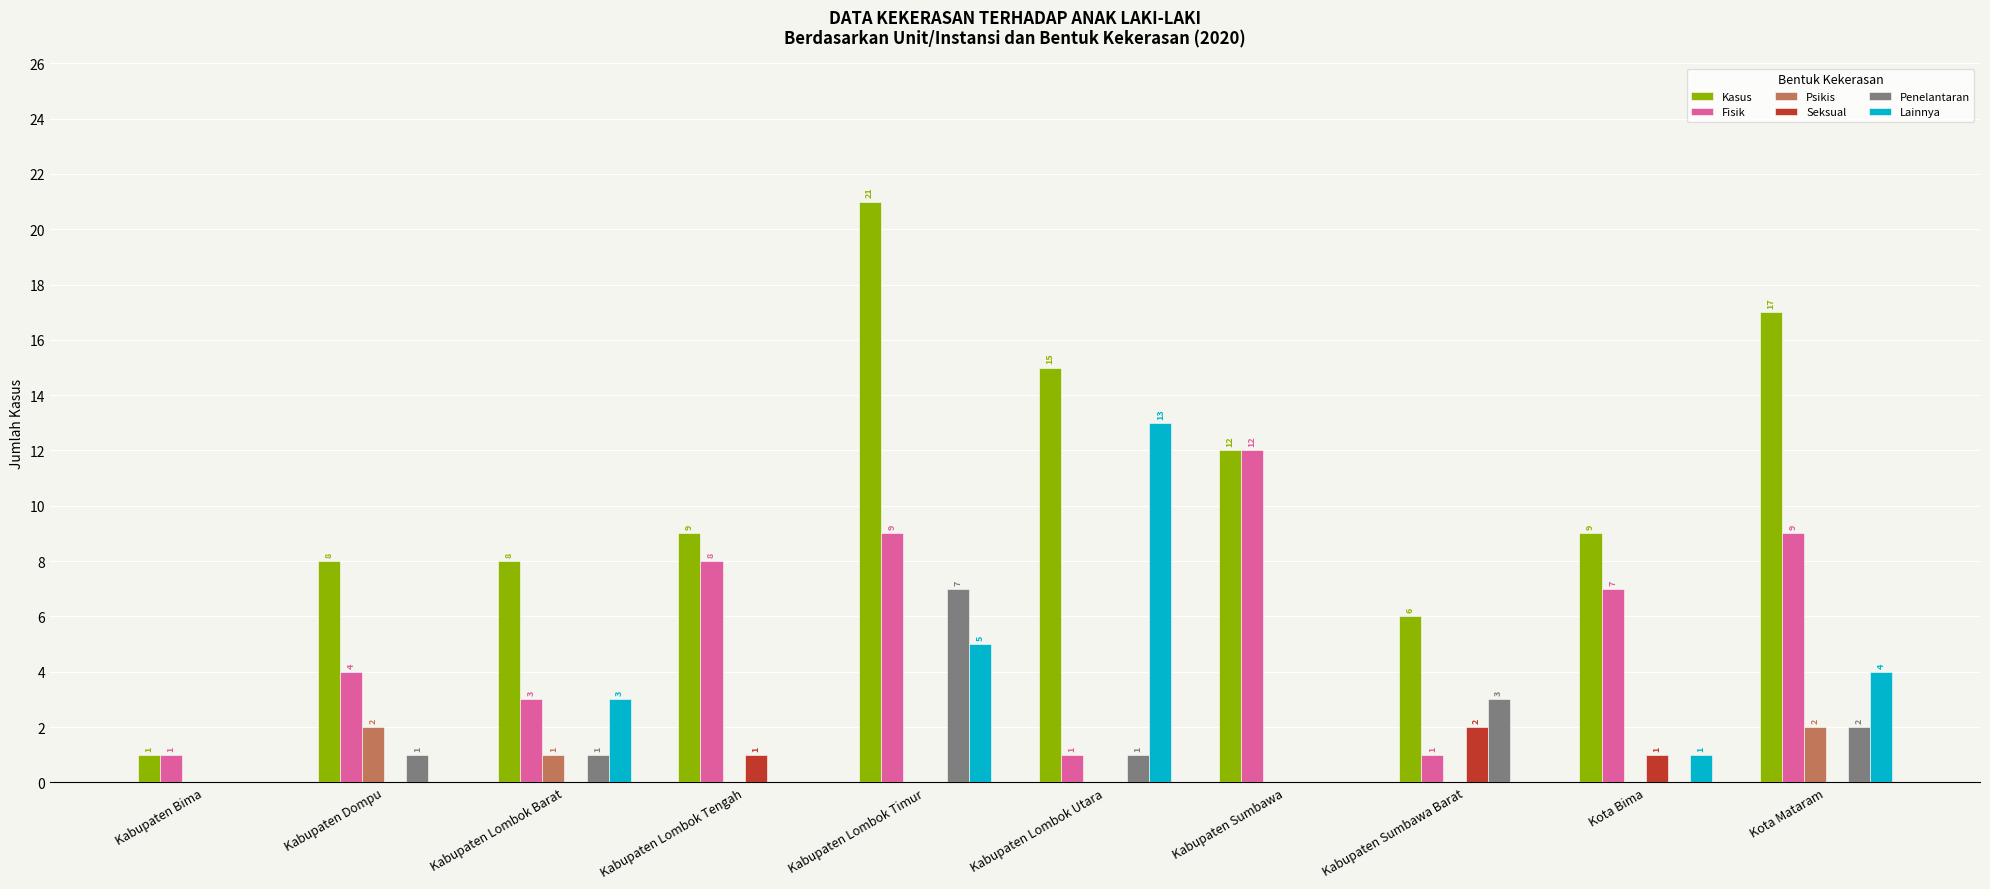

How many groups of bars are there?

10